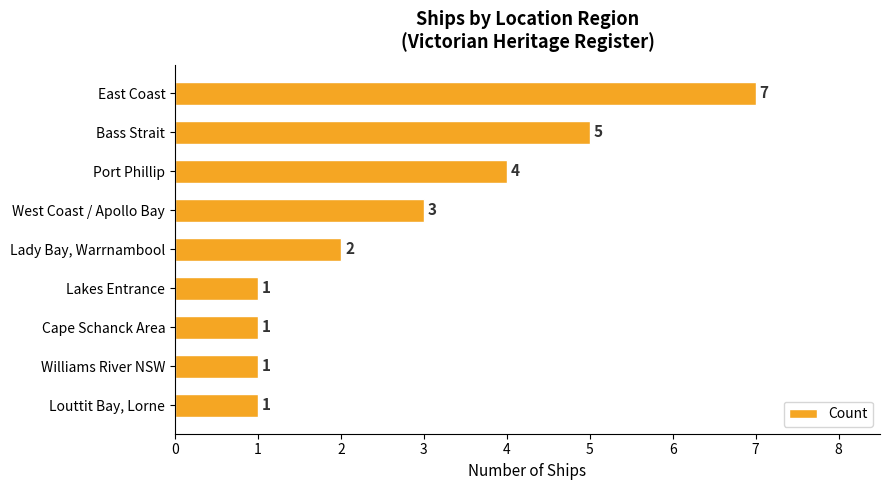

Approximately how many times larger is the value at Lady Bay, Warrnambool compared to Cape Schanck Area?

2.0